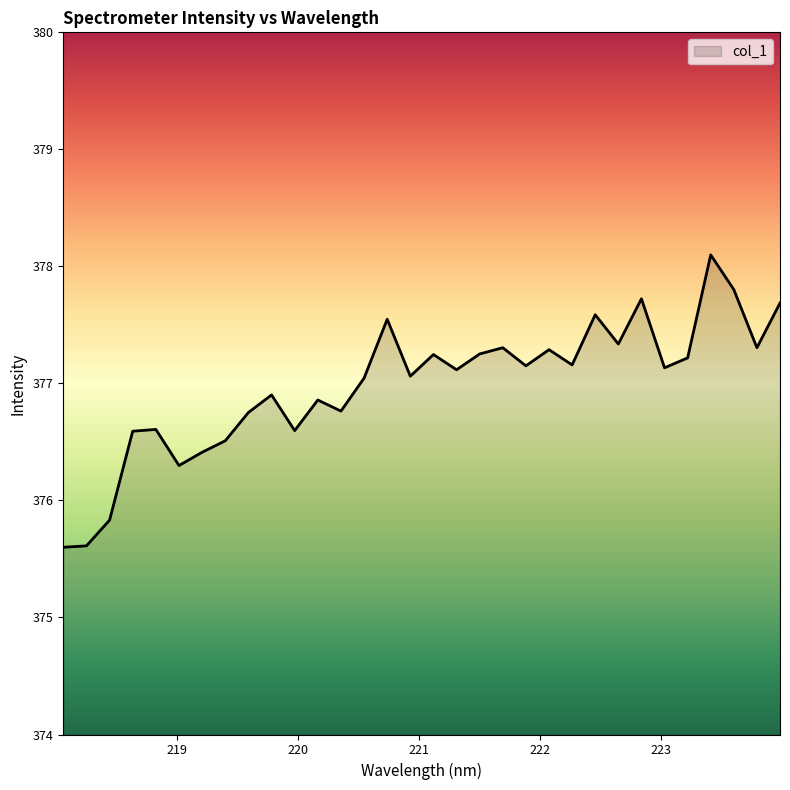

What is the difference between the maximum and minimum values?

2.5